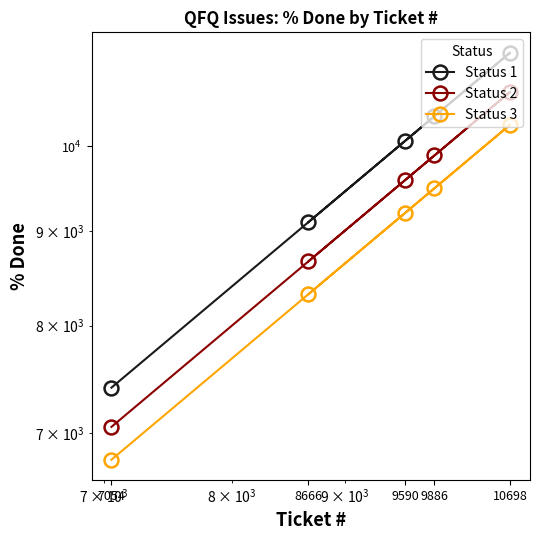

What are all the series names shown in the legend?

Status 1, Status 2, Status 3